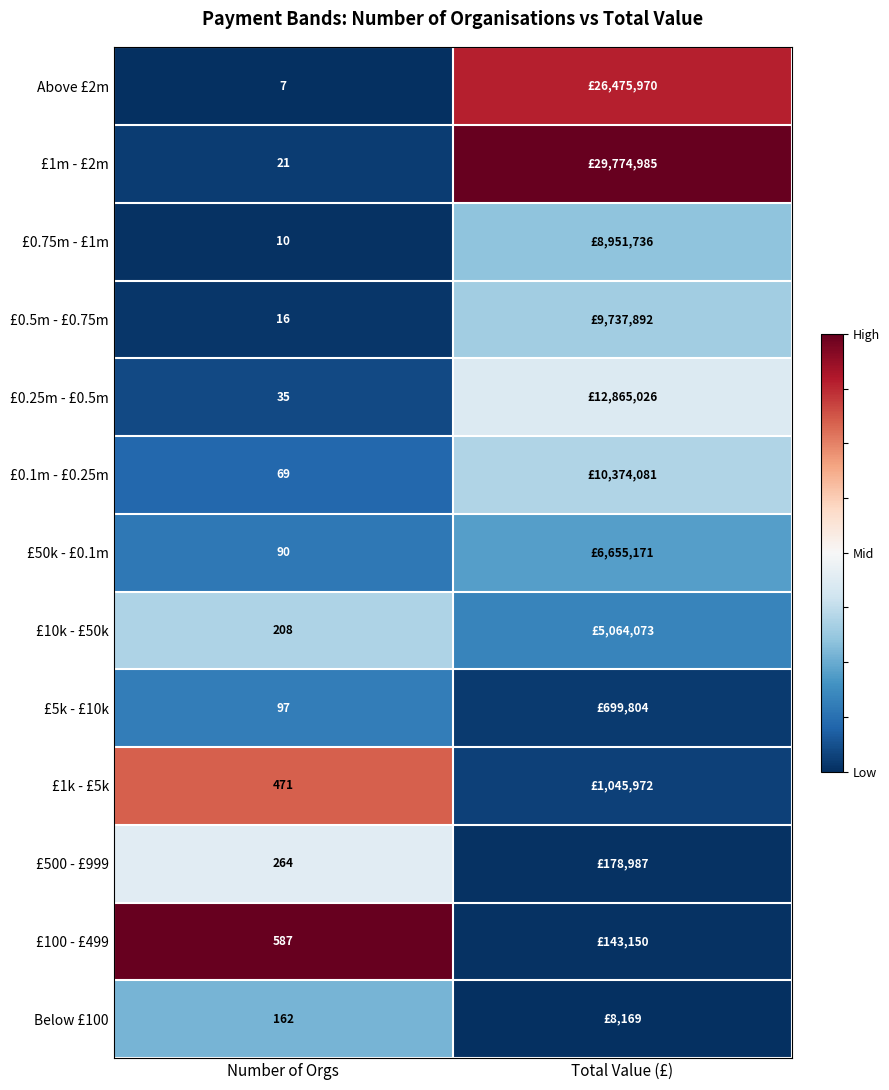

Is the value of Below £100 at Number of Orgs greater than the value of £50k - £0.1m at Number of Orgs?

Yes